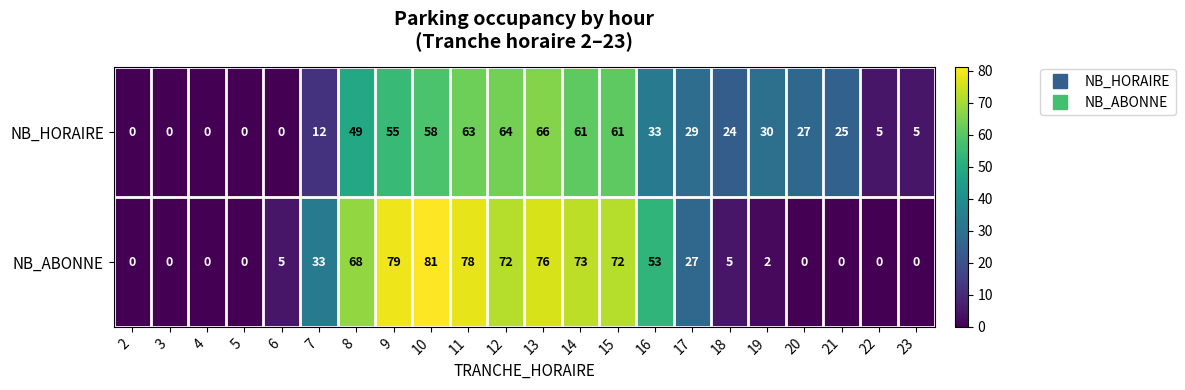

At which label does NB_HORAIRE first exceed 29?

8